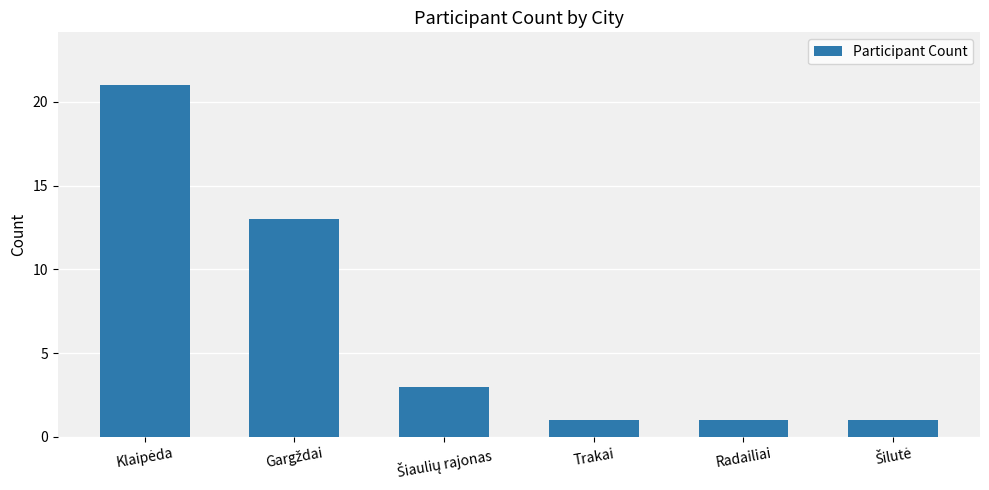

What is the value of the 6th bar from the left?

1